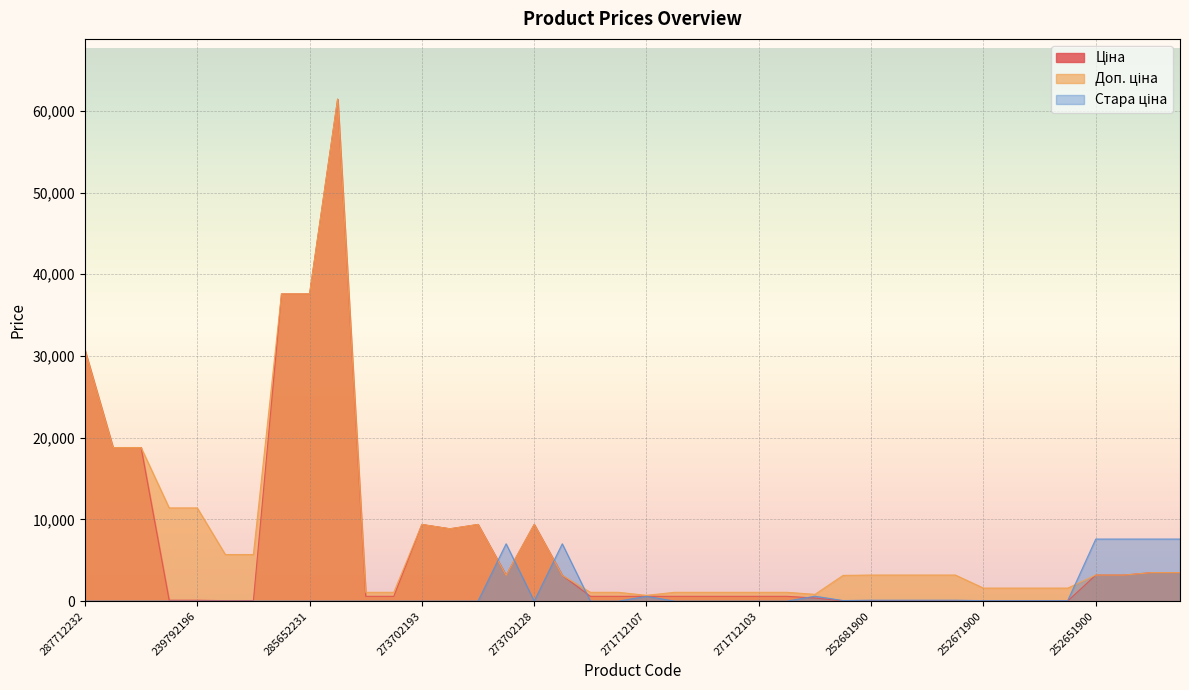

What is the spread (max minus min) of values at 239792197?

11410.0